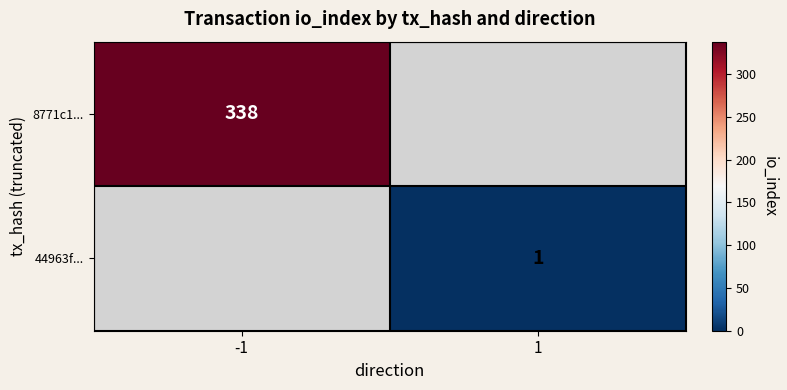

The 44963f... series shows 1 at 1. True or false?

True